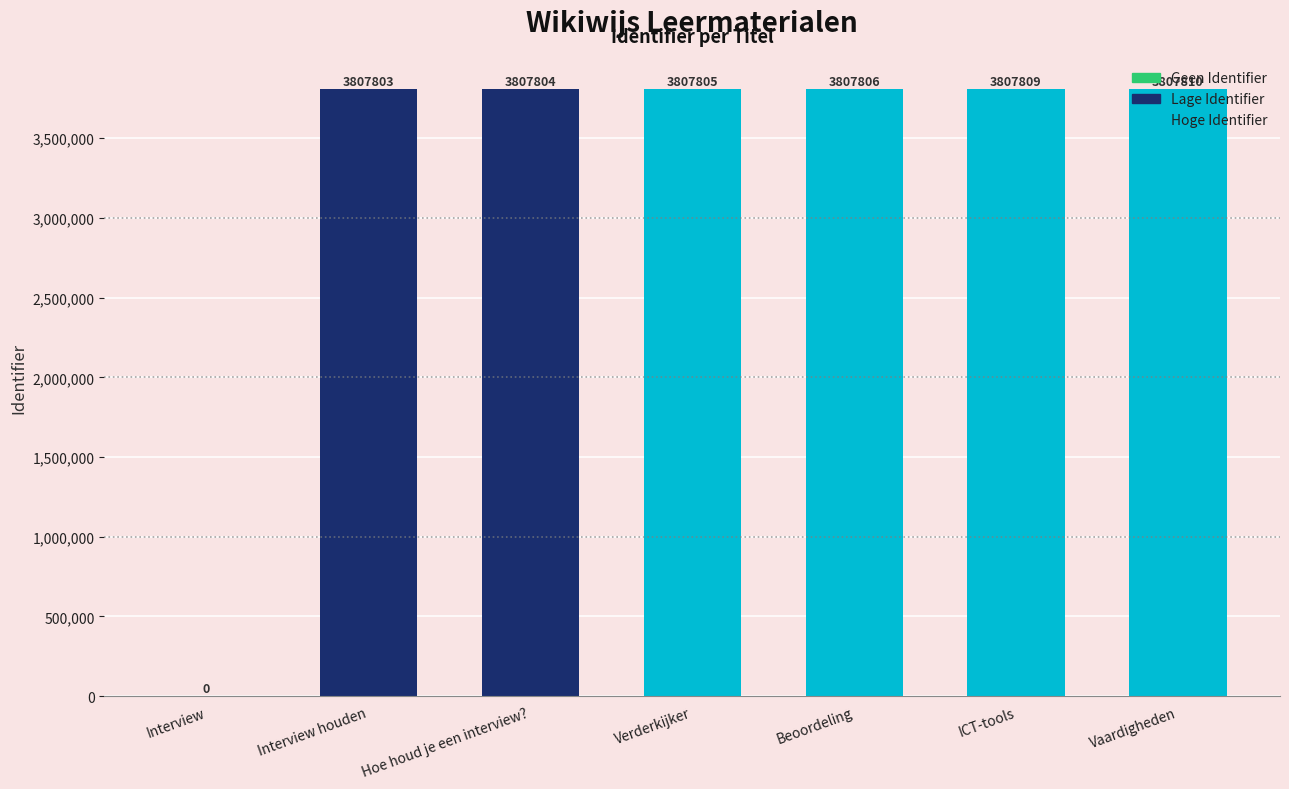

Which category has the highest value across all series?

Vaardigheden